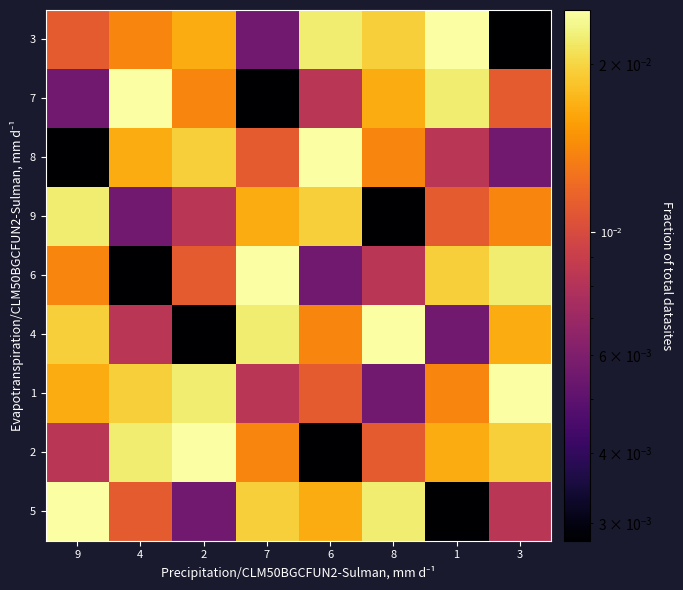

How many distinct data groups are displayed?

9